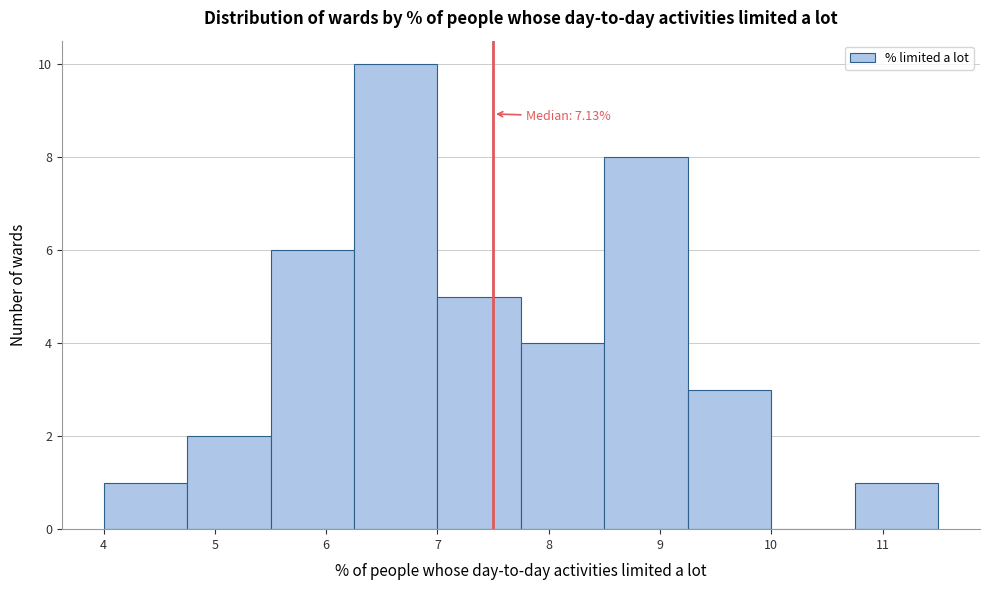

Over which range of the x-axis is the bar tallest?

6.25 to 7.00